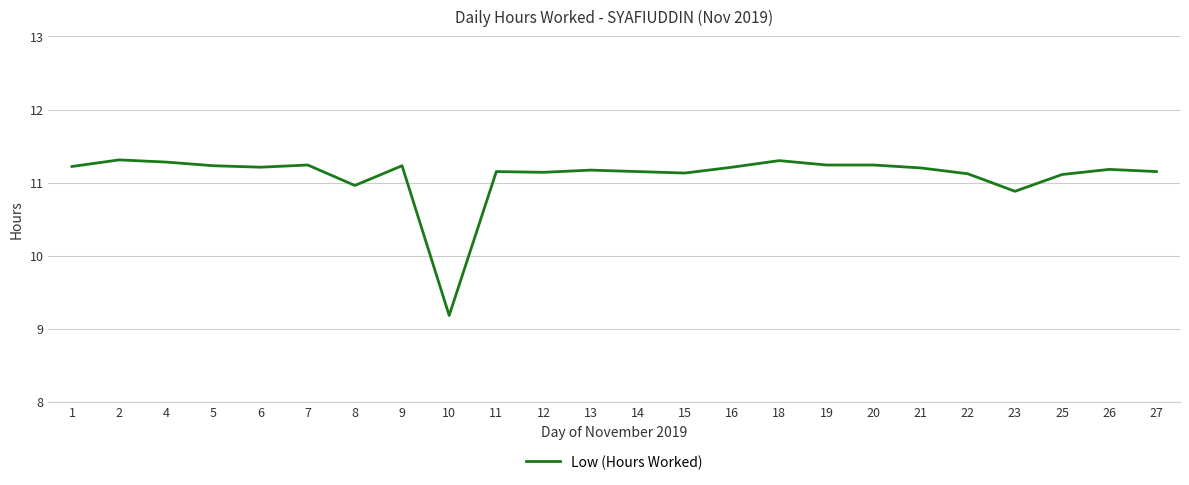

Which has a higher value, 11 or 20?

20